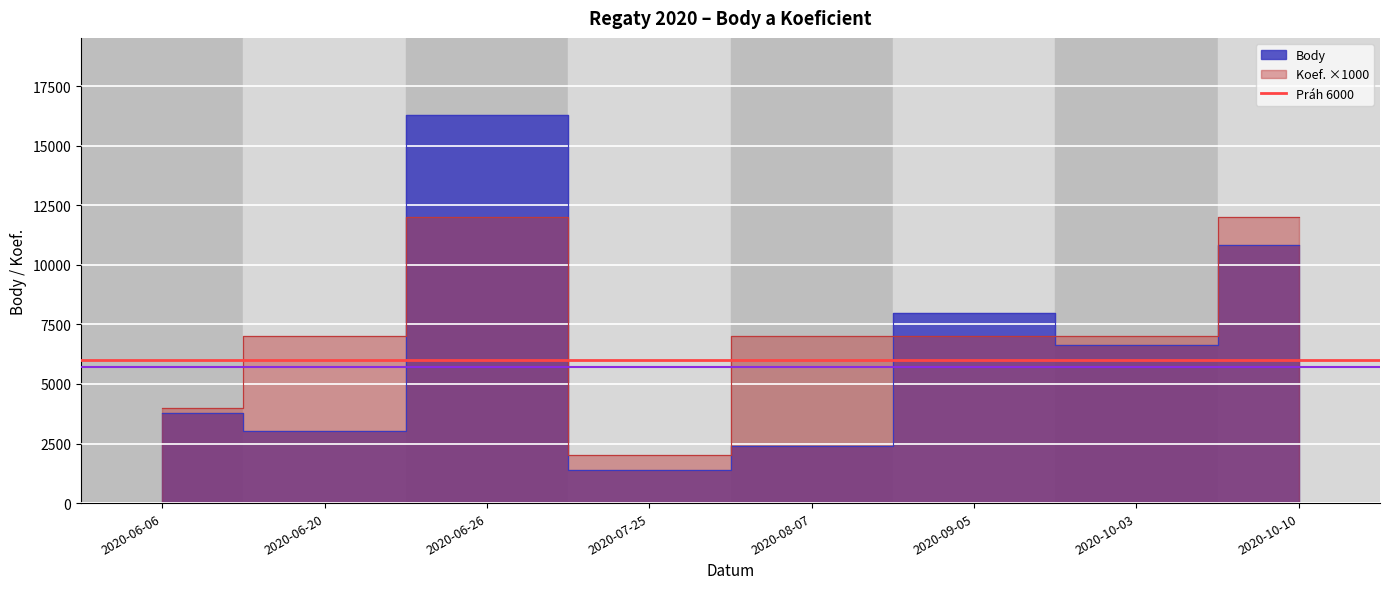

True or false: Koef. and Body intersect in this chart.

True